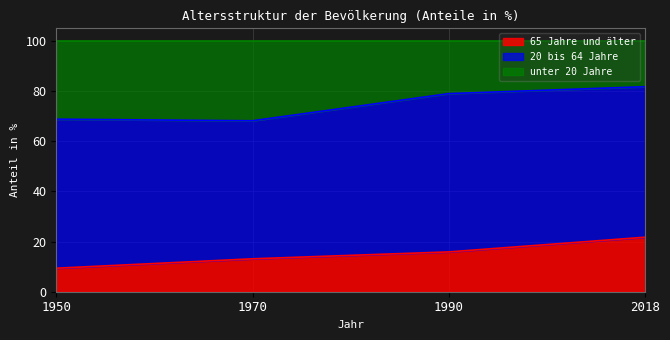

At which label does 65 Jahre und älter reach its peak?

2018